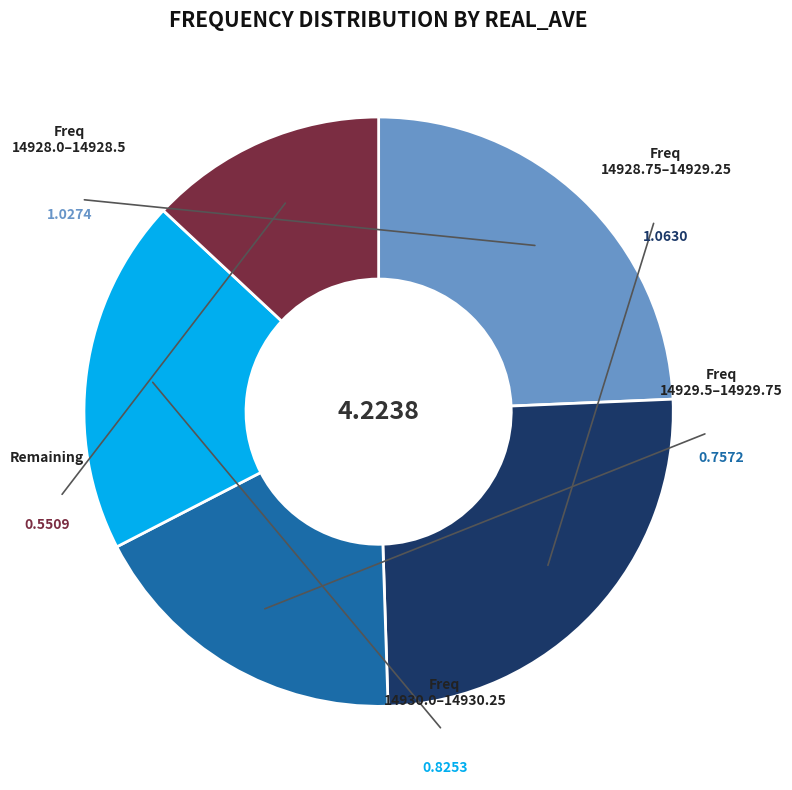

Is there any slice that represents more than half of the pie?

No